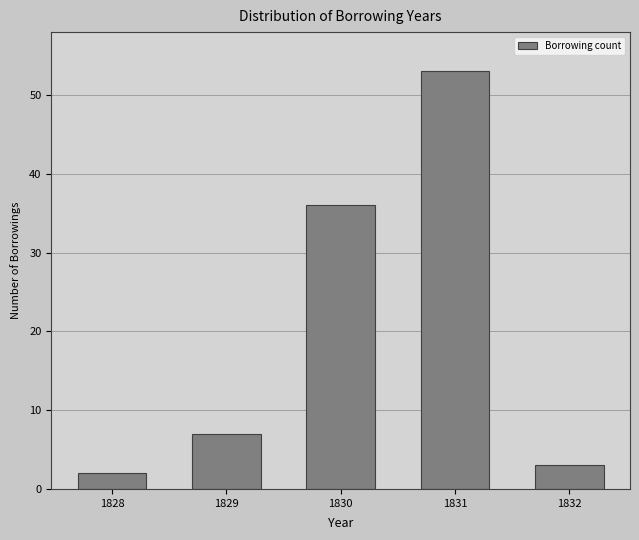

Reading left to right, transcribe all the data shown in this chart.

2	7	36	53	3